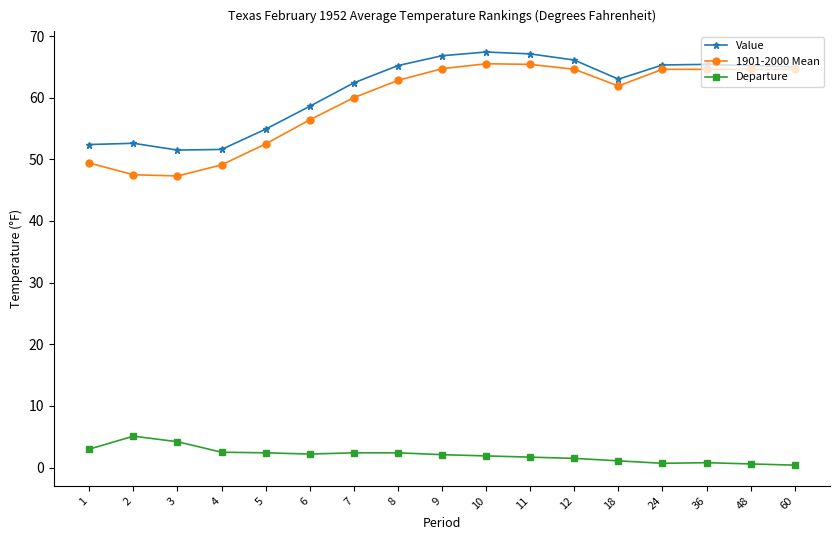

What are all the series names shown in the legend?

Value, 1901-2000 Mean, Departure